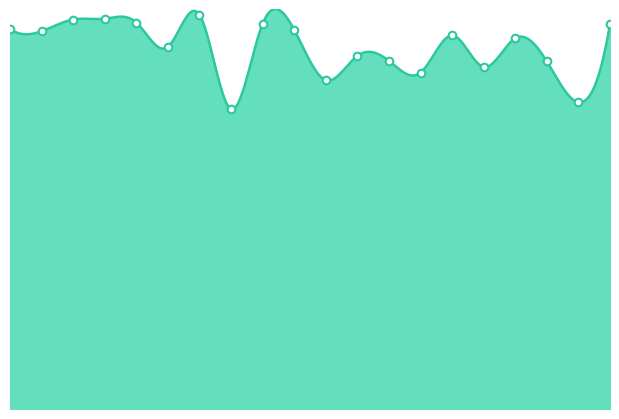

Approximately how many times larger is the value at 10.0 compared to 15.0?

1.0